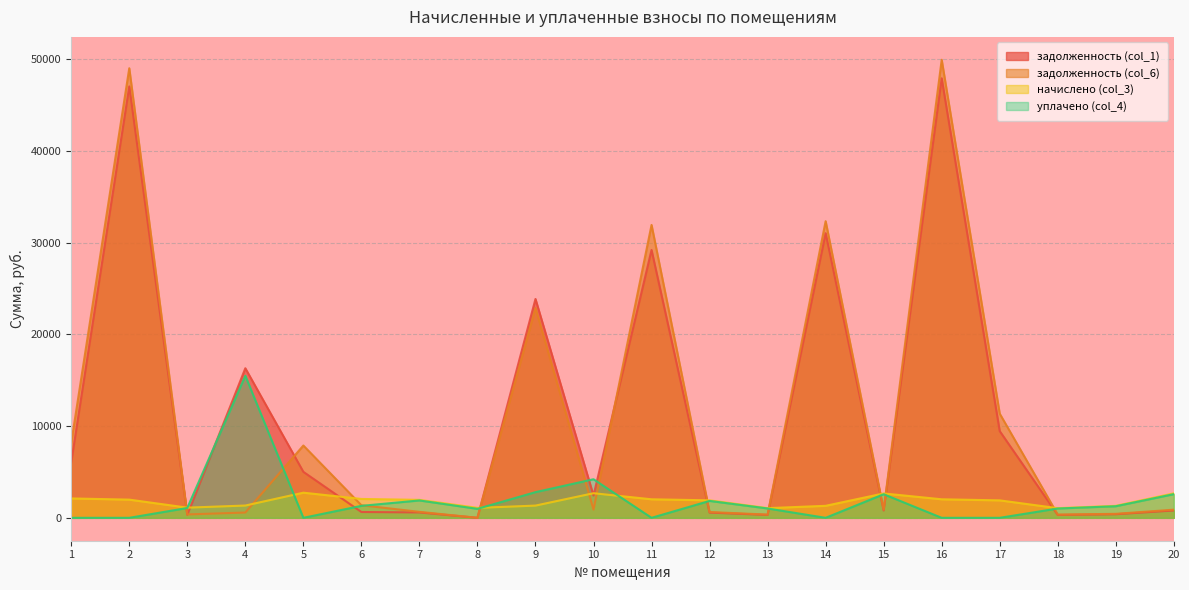

Between 7 and 13, which series saw the biggest shift?

начислено (col_3)